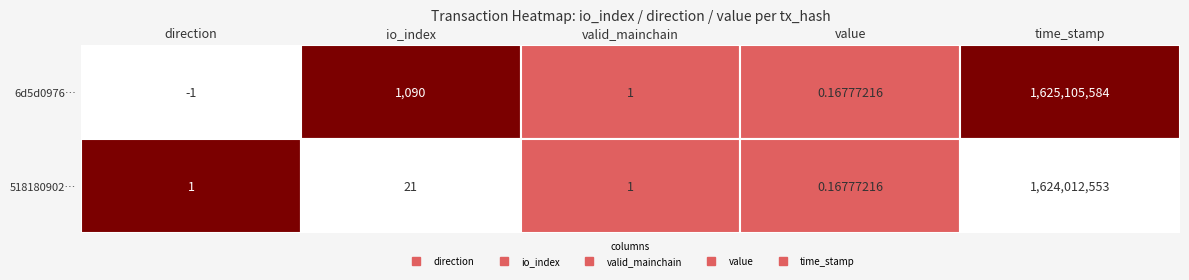

Is the value of 518180902c94477ea7c5976aa2a9c87e87fe403 at direction greater than the value of 6d5d09769bb39f24f0dc9c3514c8b4fb99d5e45 at time_stamp?

No